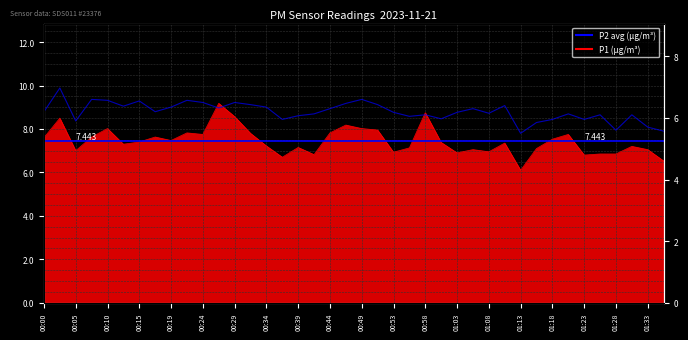

Which series has the largest total across all categories?

P1